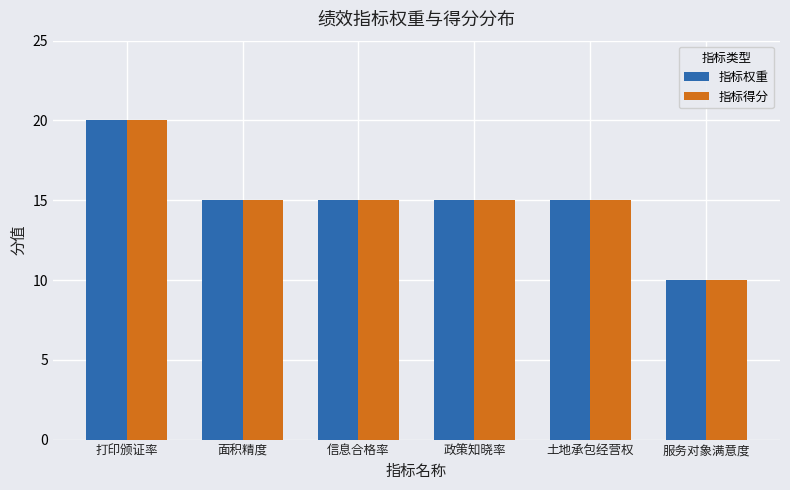

The value of 指标得分 at 打印颁证率 is 20. True or false?

True